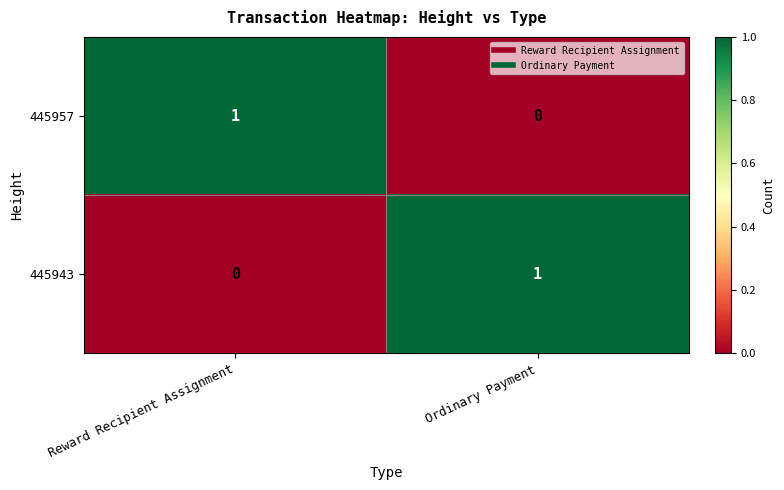

The 445957 series shows 0 at Ordinary Payment. True or false?

True